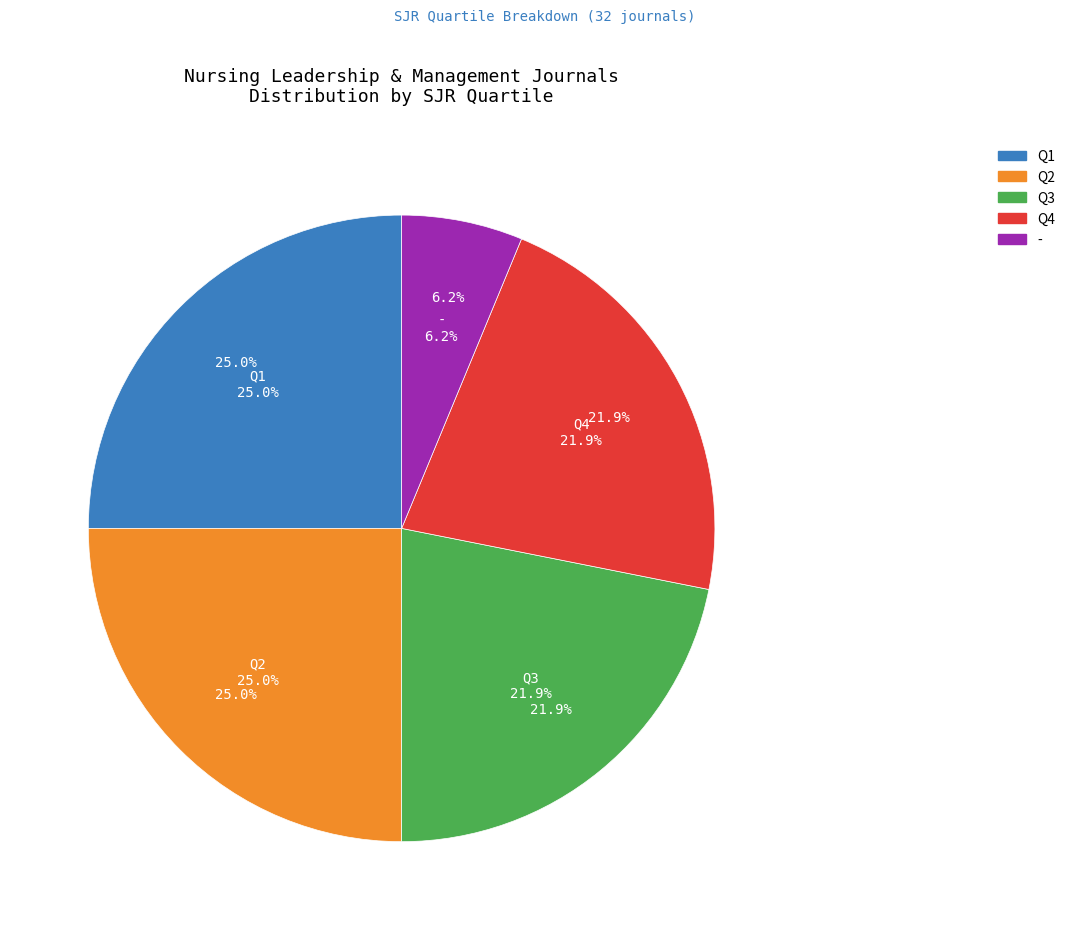

What percentage is the Q2 slice, to the nearest percent?

25%